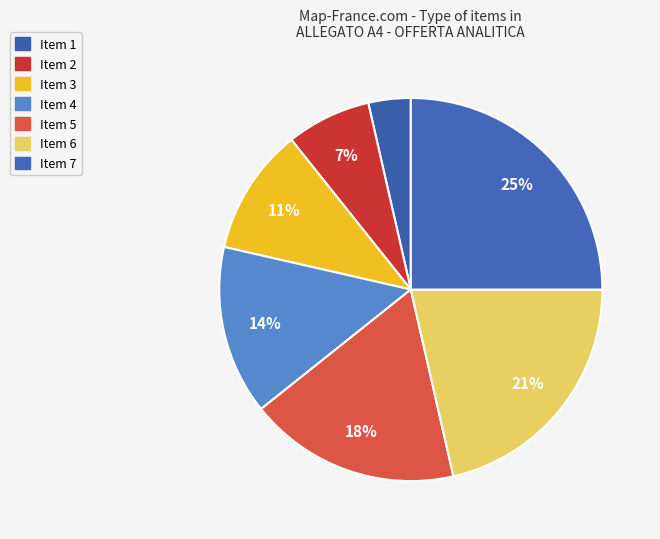

How many slices are in this pie chart?

7